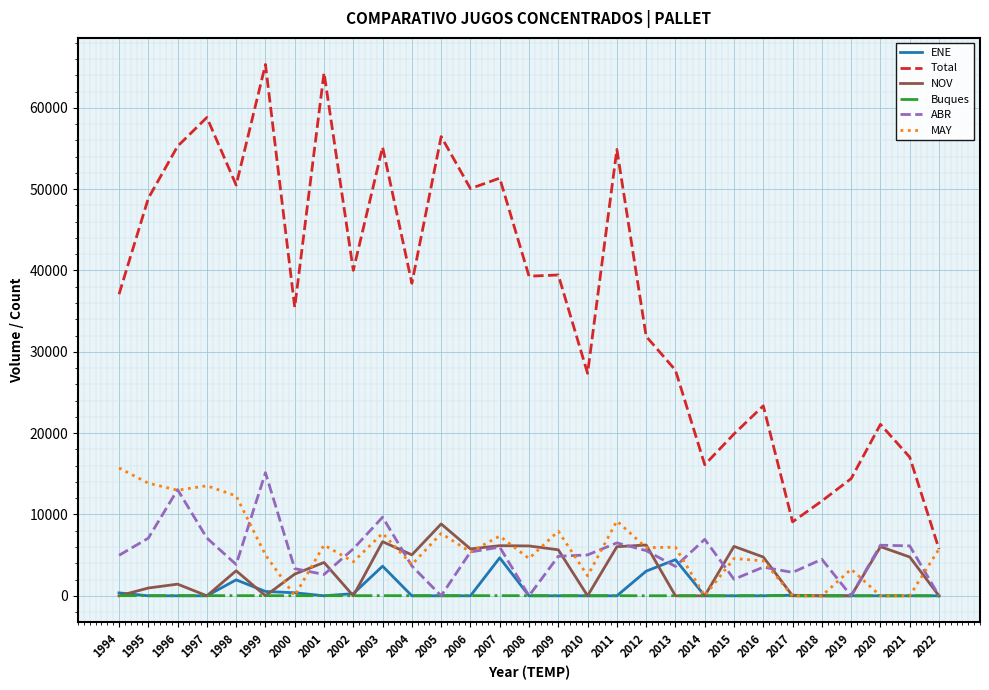

What is the difference between the maximum and second lowest values in the ENE series?

4672.0